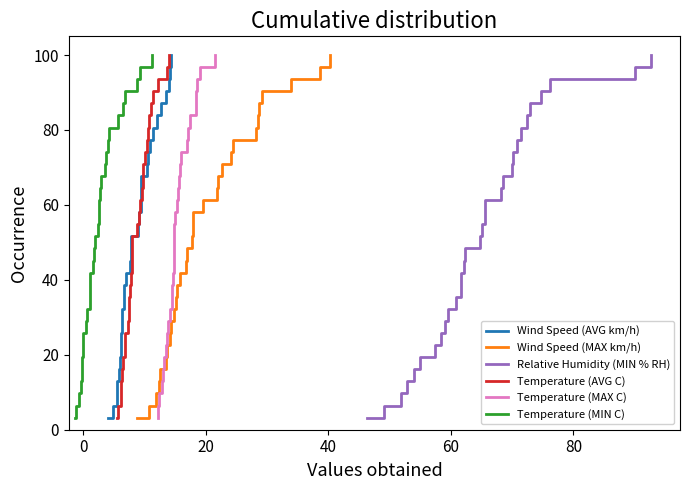

Does the chart have visible grid lines?

No